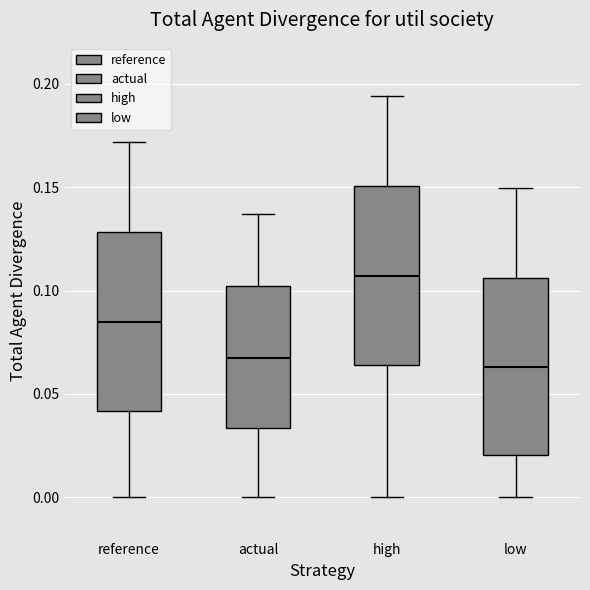

Reading left to right, transcribe this box plot: for each box, give where its median line is, the range the box spans, and where its two whiskers end, as read against the y-axis. The values are not printed on the chart, so give them approximately, as read against the axis.

reference: median 0.085, box 0.040 to 0.130, whiskers 0.000 to 0.170
actual: median 0.065, box 0.035 to 0.100, whiskers 0.000 to 0.135
high: median 0.105, box 0.065 to 0.150, whiskers 0.000 to 0.195
low: median 0.065, box 0.020 to 0.105, whiskers 0.000 to 0.150